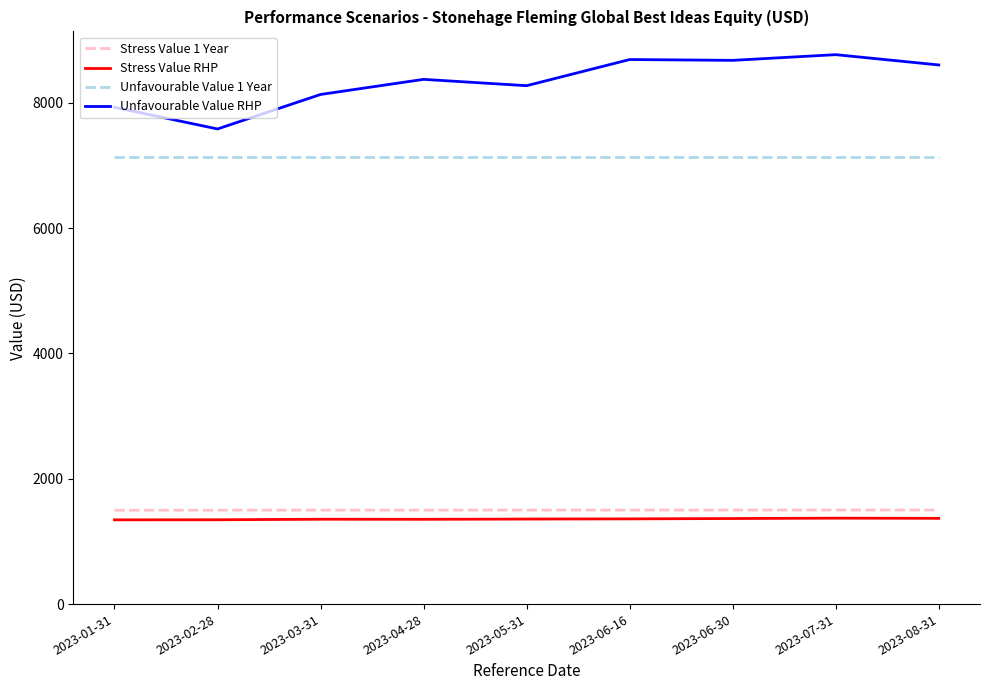

What is the maximum value shown in the chart?

8769.9